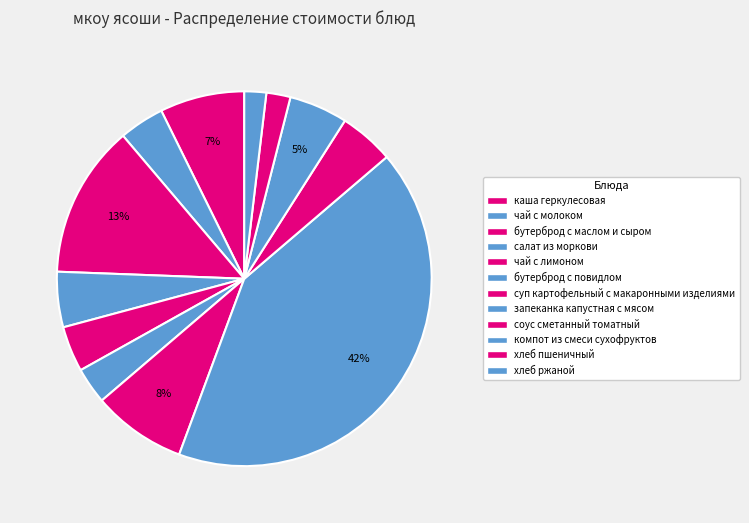

Does чай с лимоном represent more than half of the total?

No